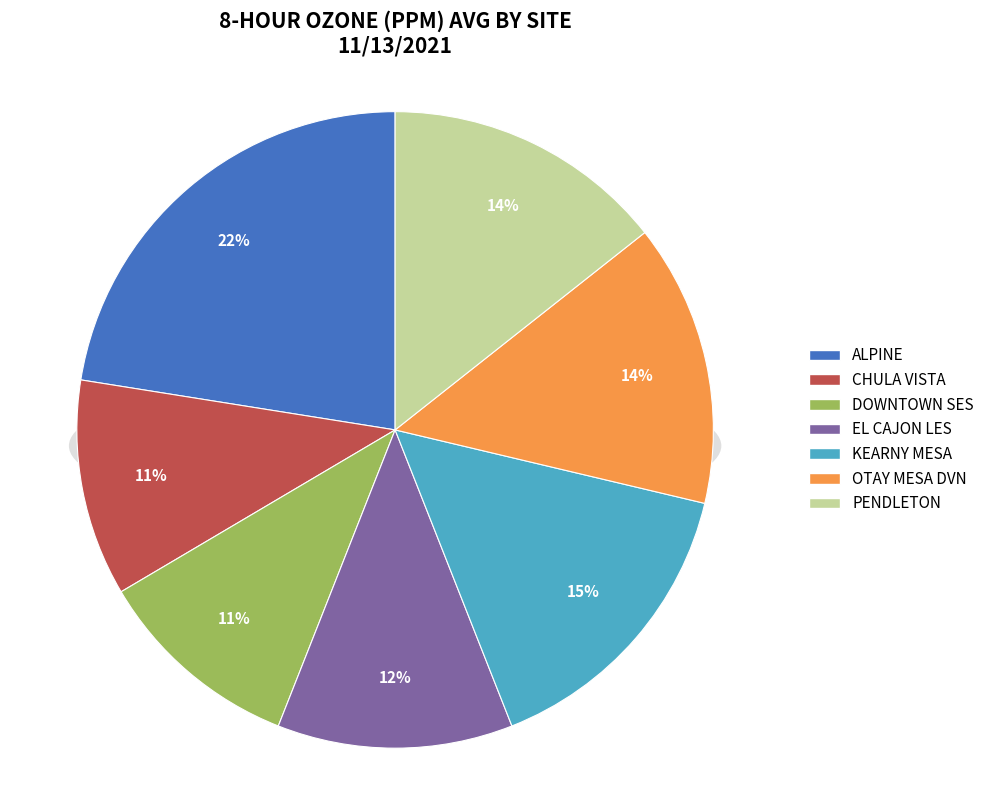

What percentage is the PENDLETON slice, to the nearest percent?

14%